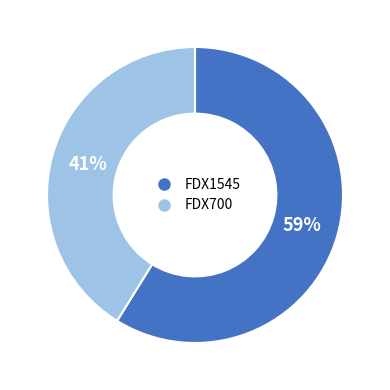

What is the largest slice in the pie chart?

FDX1545